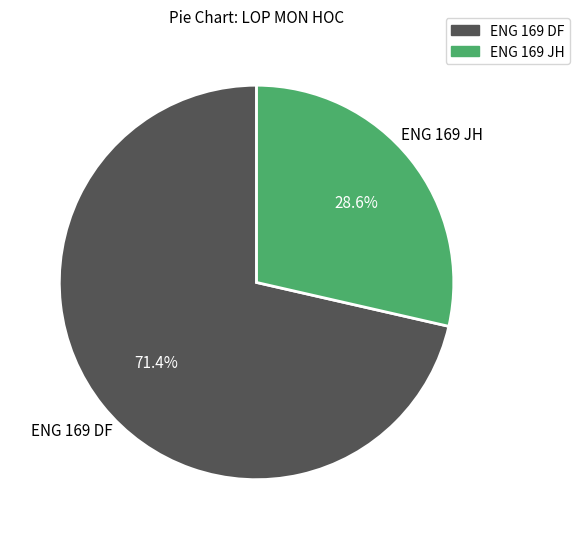

Which category accounts for the majority?

ENG 169 DF